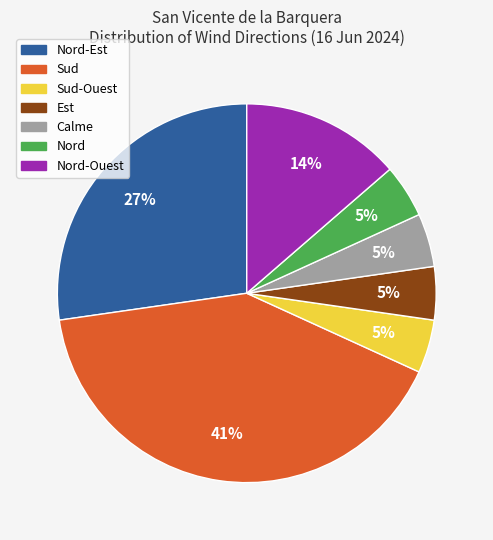

Which has a higher value, Nord-Ouest or Sud?

Sud